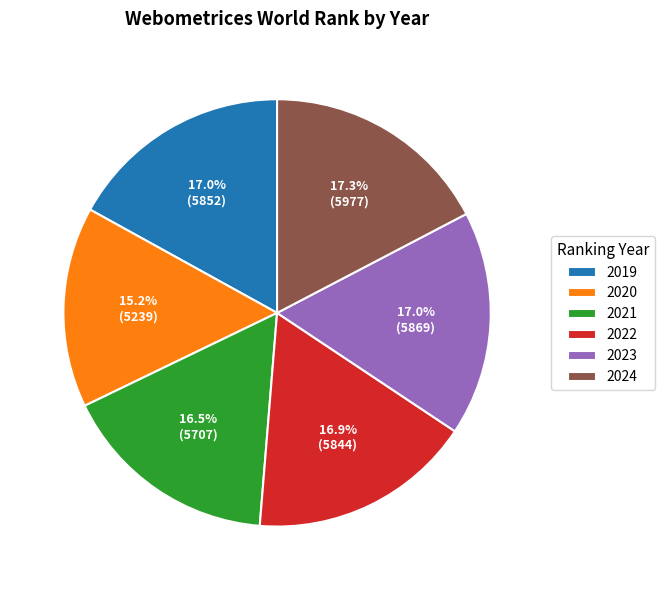

Is the sum of 2019 and 2021 greater than half?

No